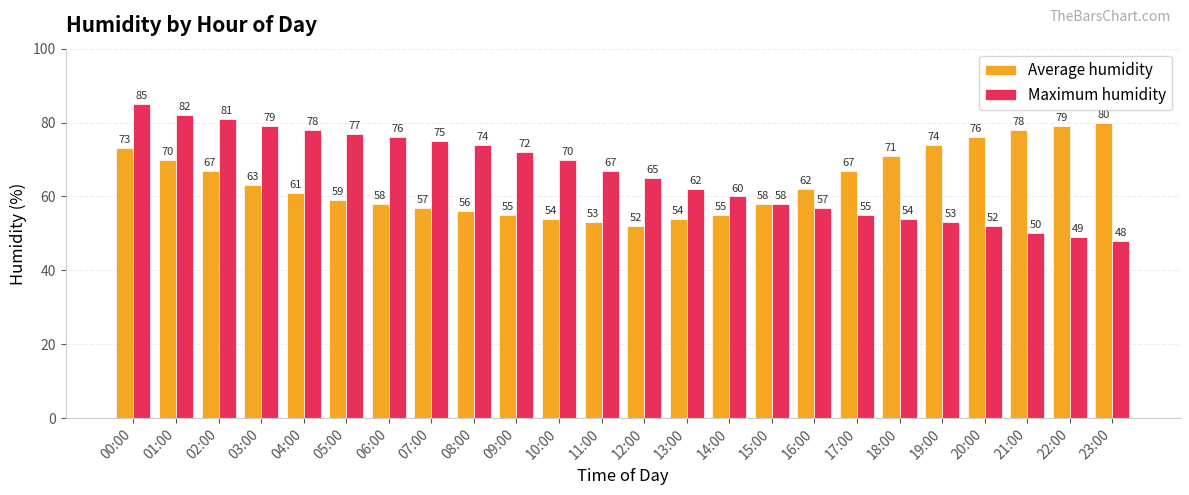

What is the average value of the Maximum humidity series?

66